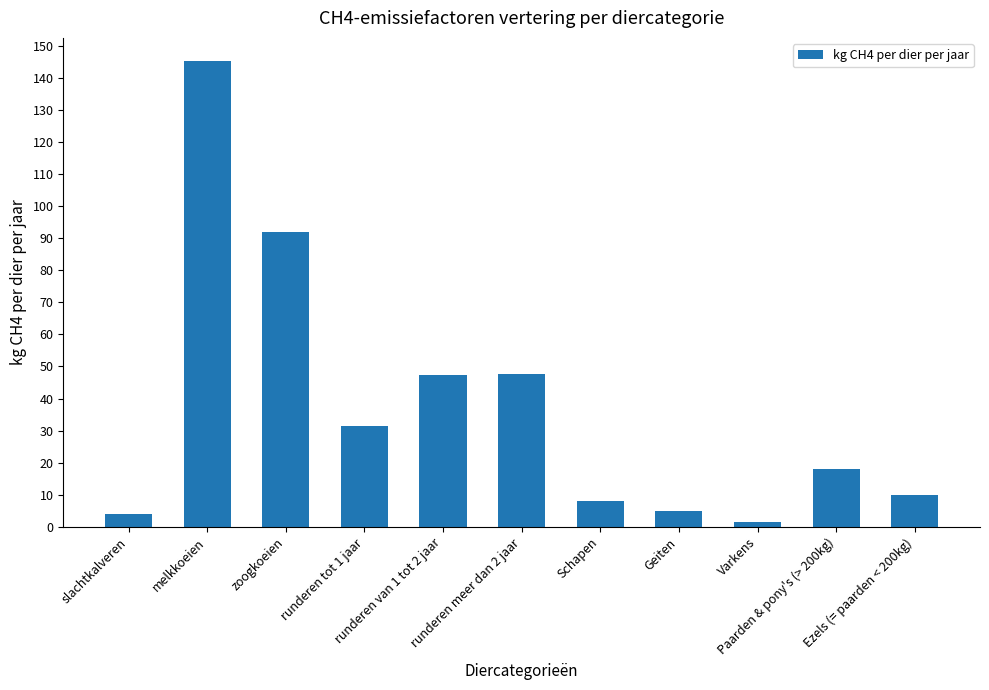

What is the ratio of the value at runderen meer dan 2 jaar to the value at Varkens?

31.8